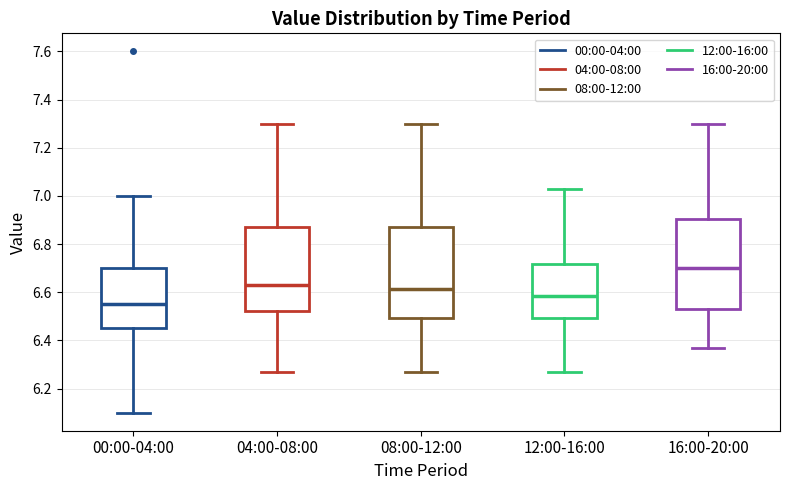

Reading left to right, transcribe this box plot: for each box, give where its median line is, the range the box spans, and where its two whiskers end, as read against the y-axis. The values are not printed on the chart, so give them approximately, as read against the axis.

00:00-04:00: median 6.56, box 6.46 to 6.70, whiskers 6.10 to 7.00
04:00-08:00: median 6.64, box 6.52 to 6.88, whiskers 6.28 to 7.30
08:00-12:00: median 6.62, box 6.50 to 6.88, whiskers 6.28 to 7.30
12:00-16:00: median 6.58, box 6.50 to 6.72, whiskers 6.28 to 7.04
16:00-20:00: median 6.70, box 6.54 to 6.90, whiskers 6.38 to 7.30